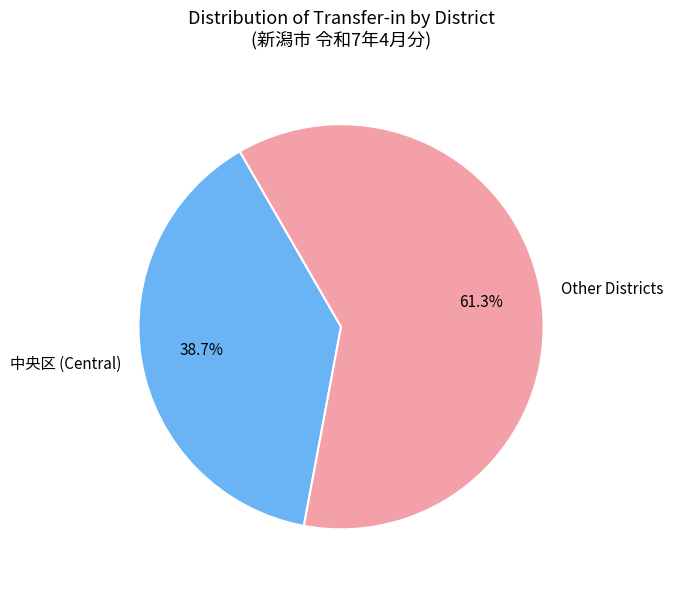

Which has a higher value, Other Districts or 中央区 (Central)?

Other Districts